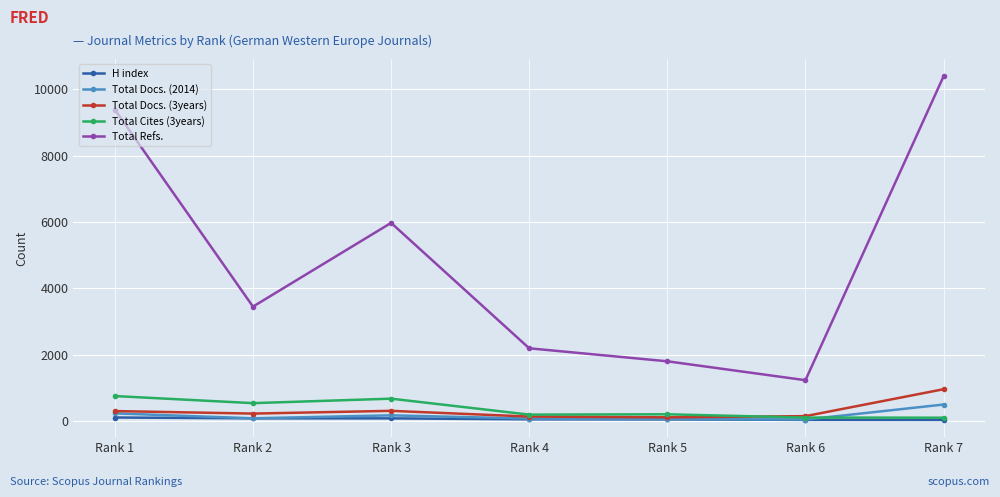

True or false: Total Docs. (2014) has more than 2 interior local peaks.

False